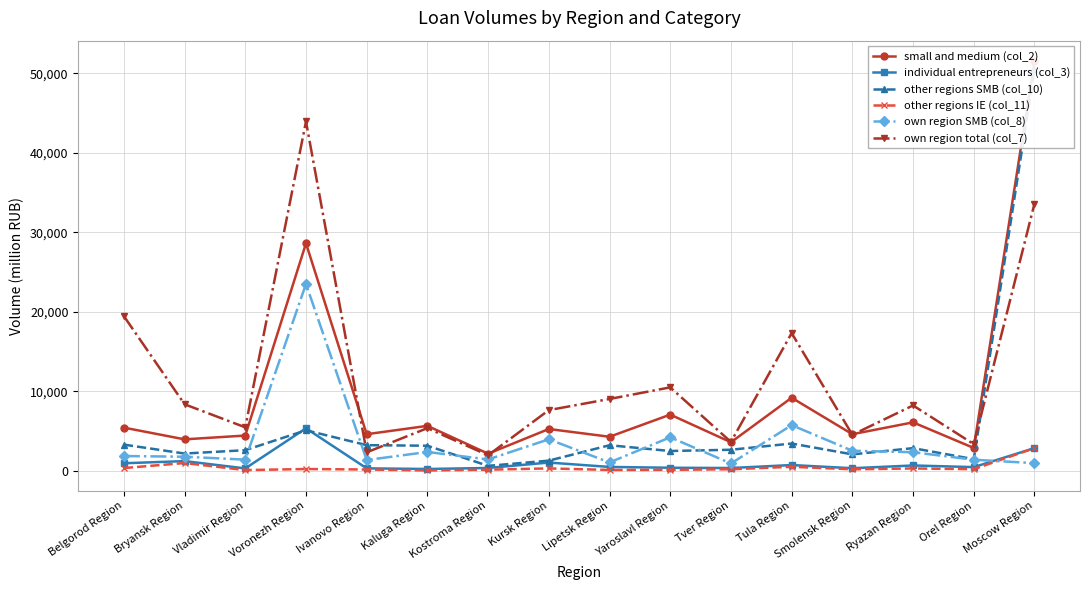

Is it true that other regions SMB (col_10) equals 81498 at Moscow Region?

False